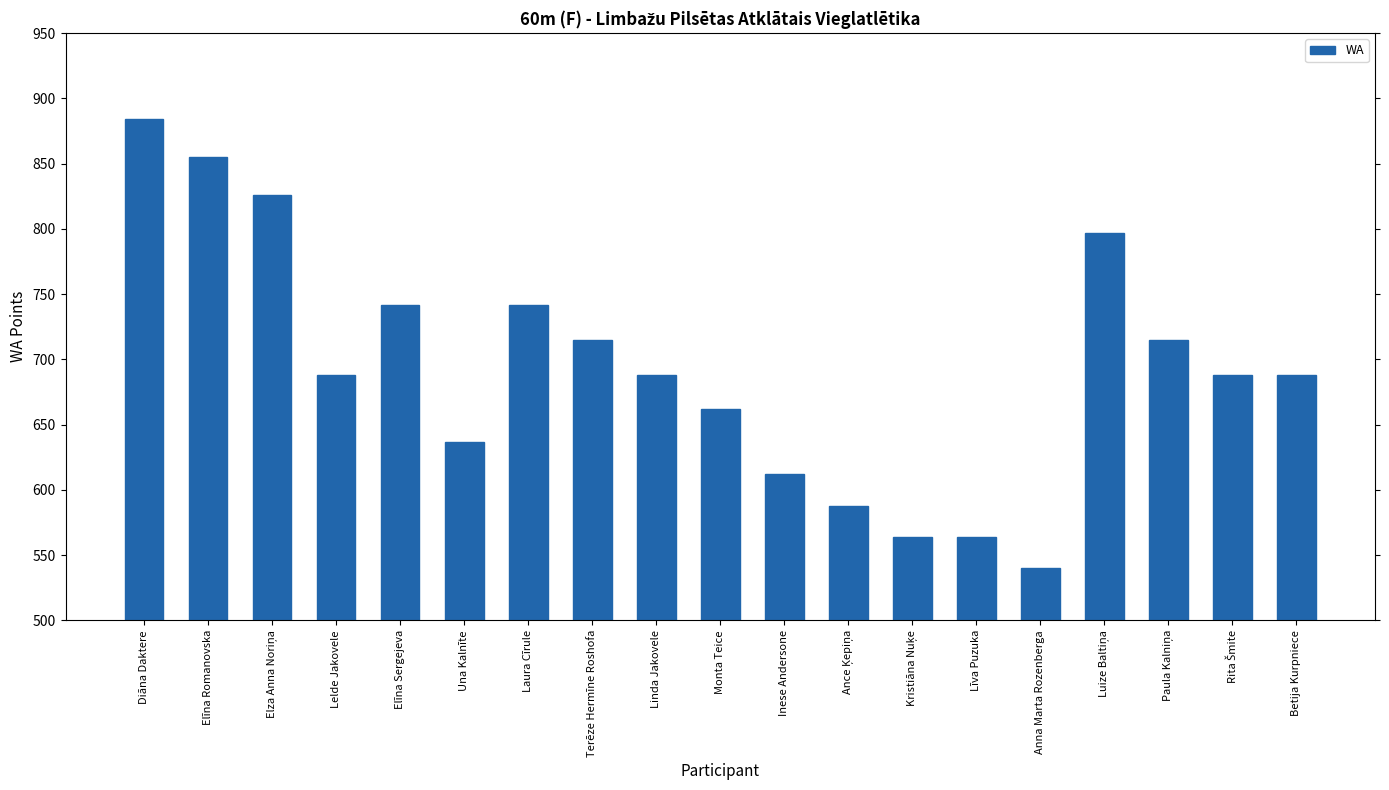

How many distinct data groups are displayed?

1